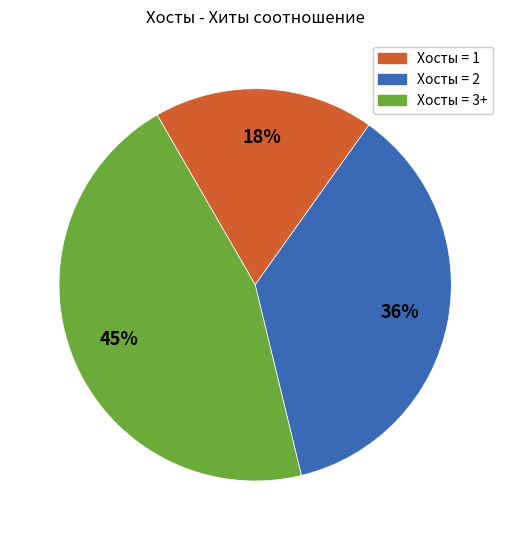

To the nearest percent, what portion does Хосты = 1 represent?

18%